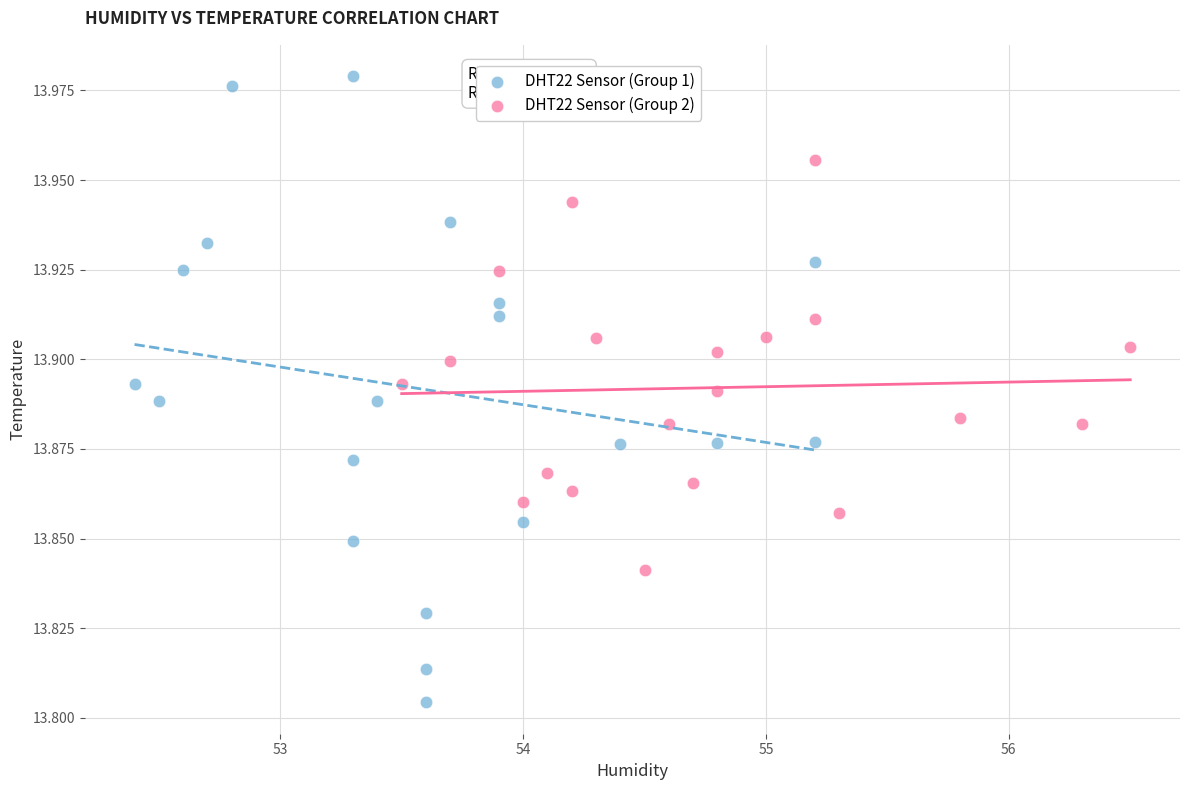

What are all the series names shown in the legend?

DHT22 Sensor (Group 1), DHT22 Sensor (Group 2)